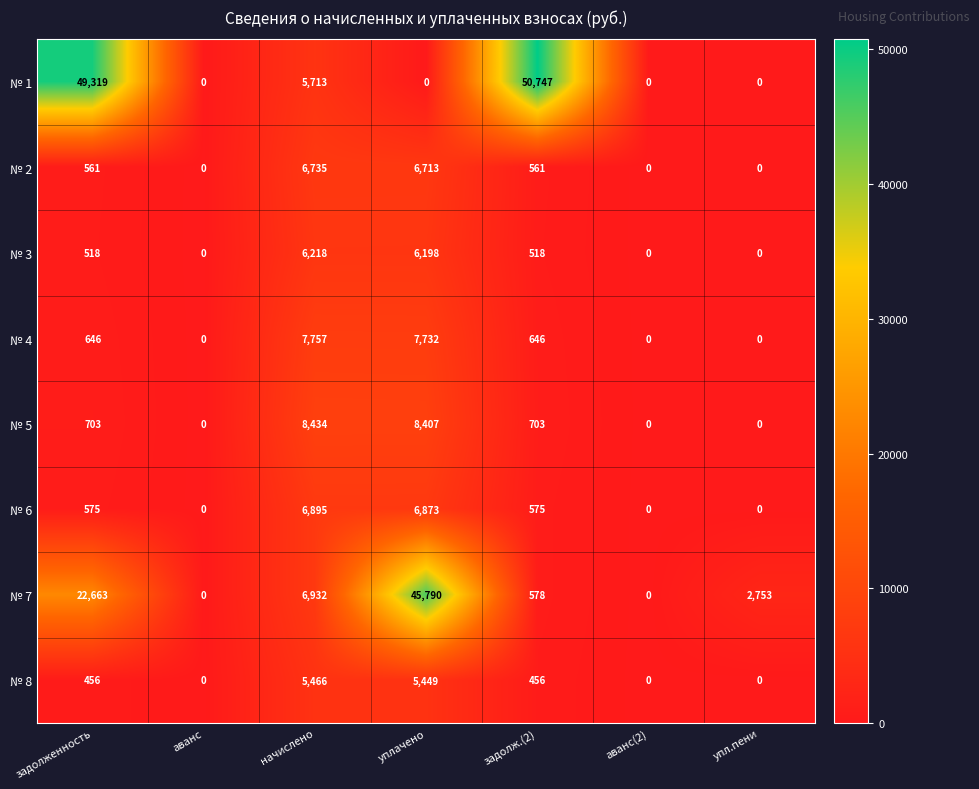

At which category is the sum across all series the highest?

уплачено